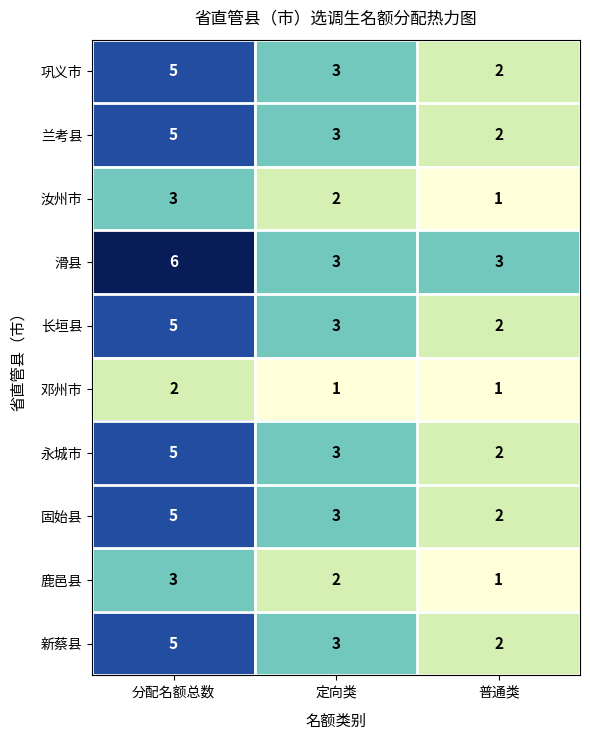

Count the number of categories in the chart.

3